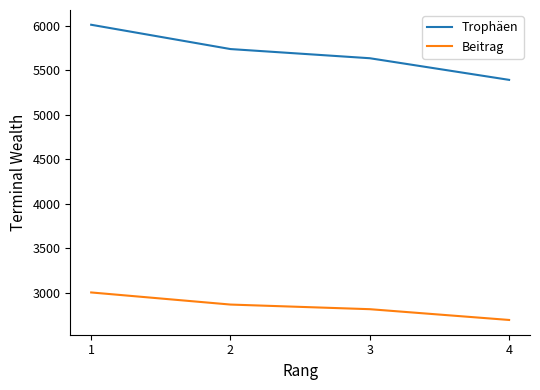

Reading right to left, list all the values displayed in this chart.

Trophäen: 4=5394	3=5637	2=5740	1=6013
Beitrag: 4=2697	3=2818	2=2870	1=3006